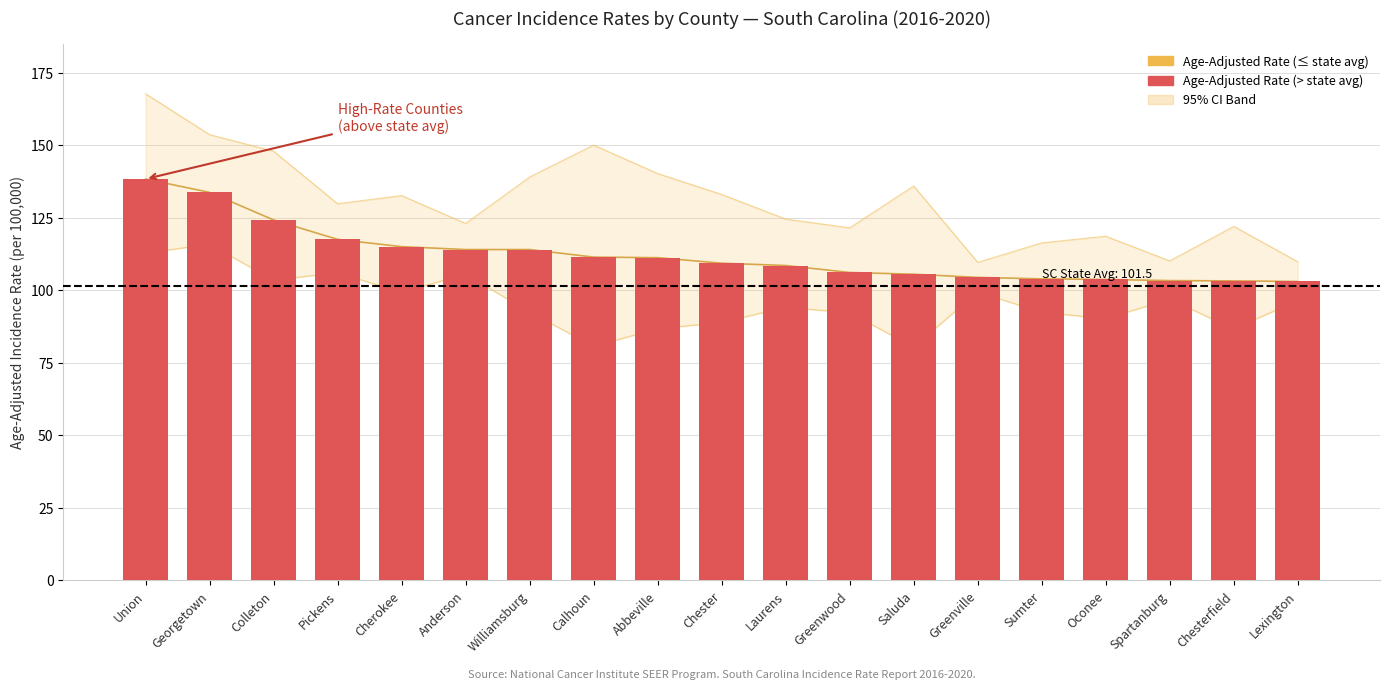

What is the average value of the Lower 95% CI series?

95.8